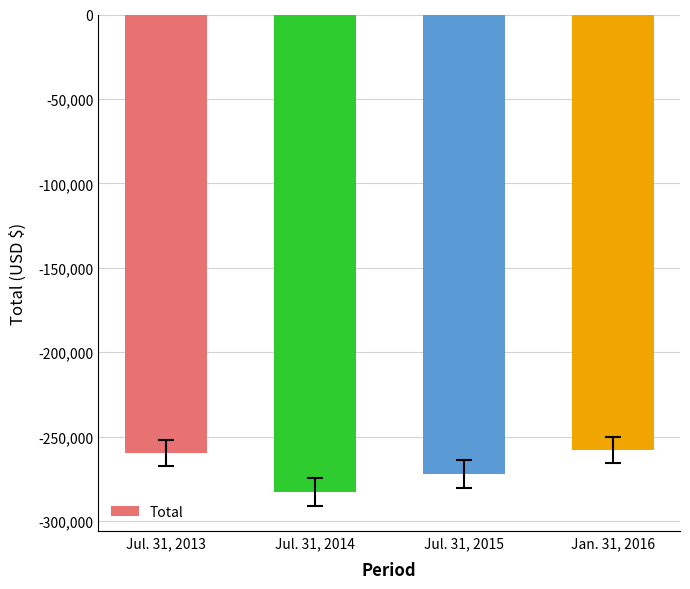

True or false: the data shows -272294 at Jul. 31, 2015.

True